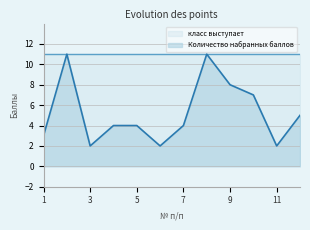

Reading left to right, extract all data points from this chart.

3	11	2	4	4	2	4	11	8	7	2	5